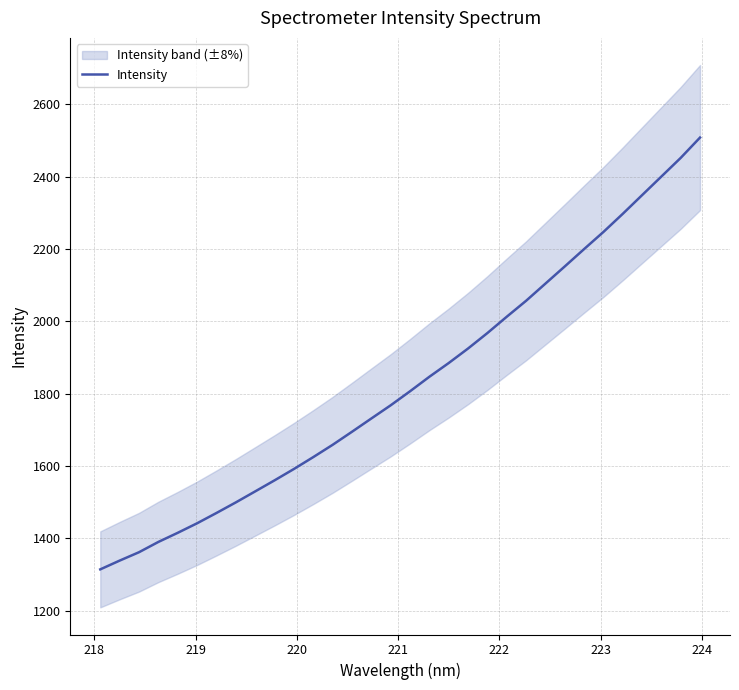

What is the maximum value for Intensity?

2508.5